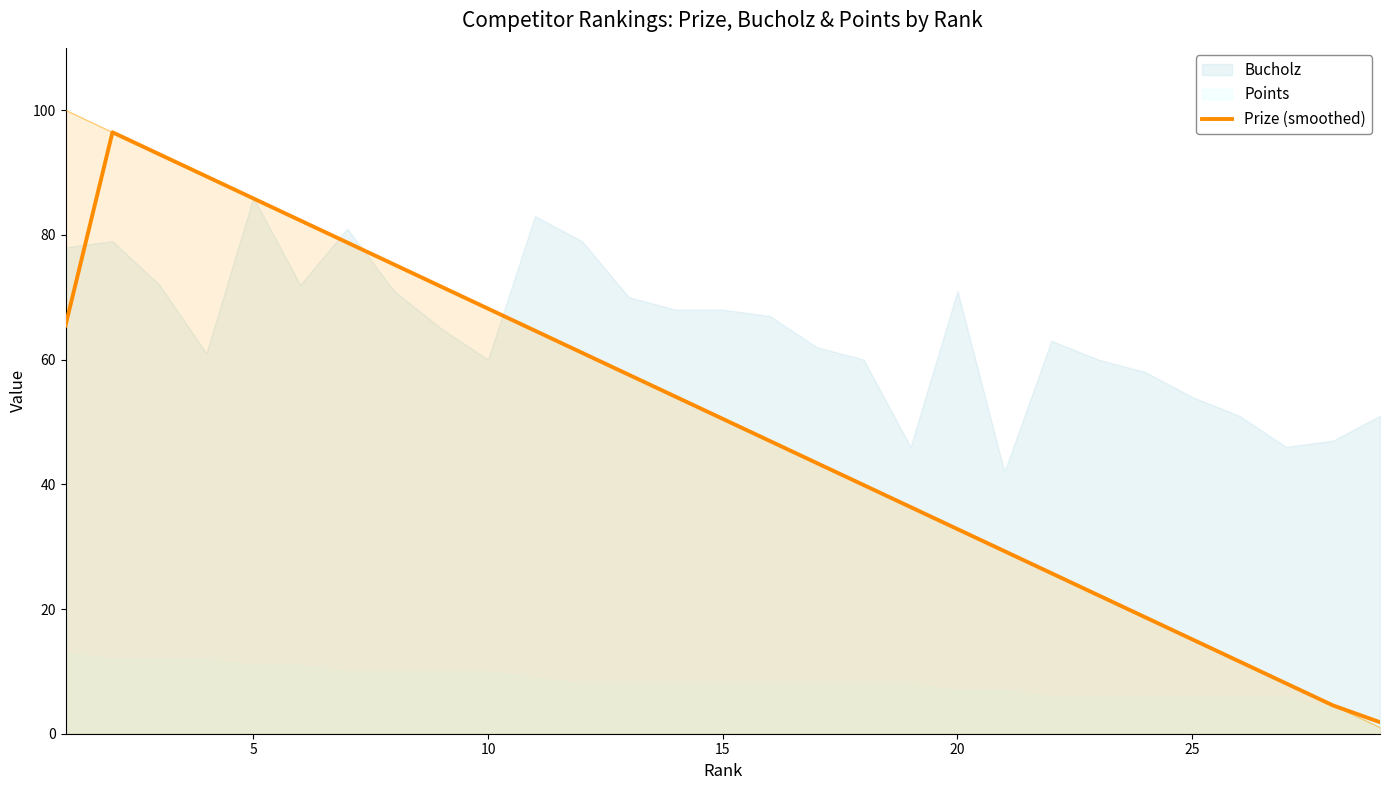

What is the highest value of the Prize (smoothed) series?

96.5